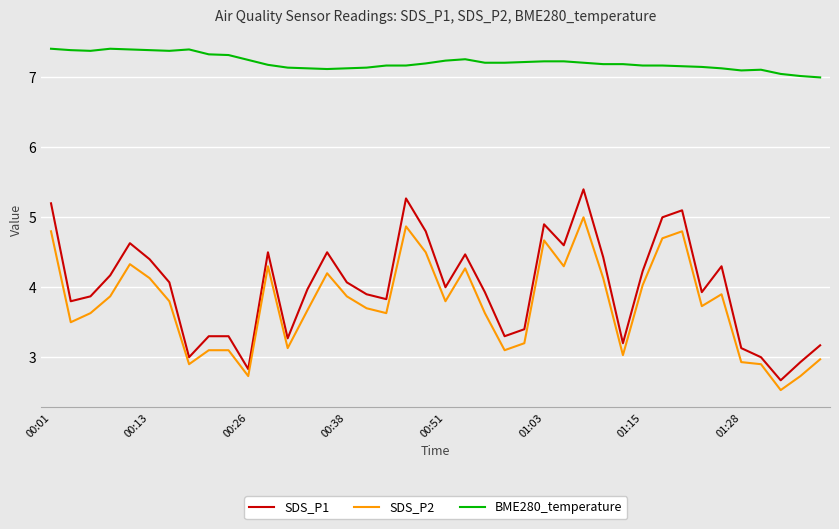

Which series has the largest range (max minus min)?

SDS_P1